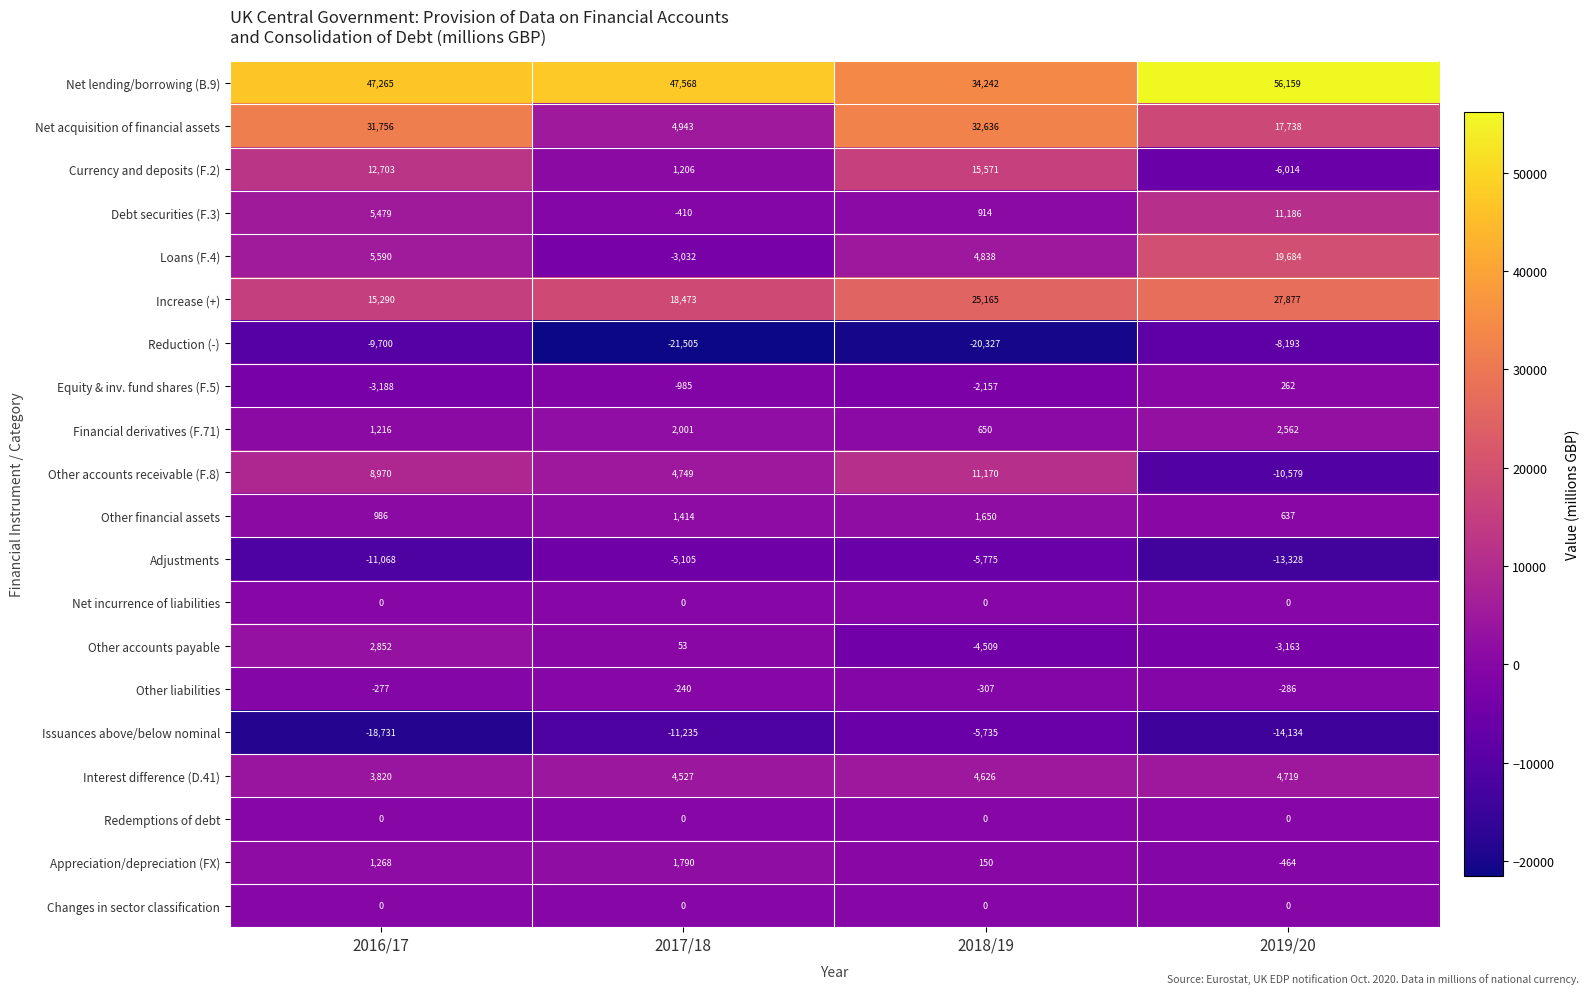

Count the number of categories in the chart.

4